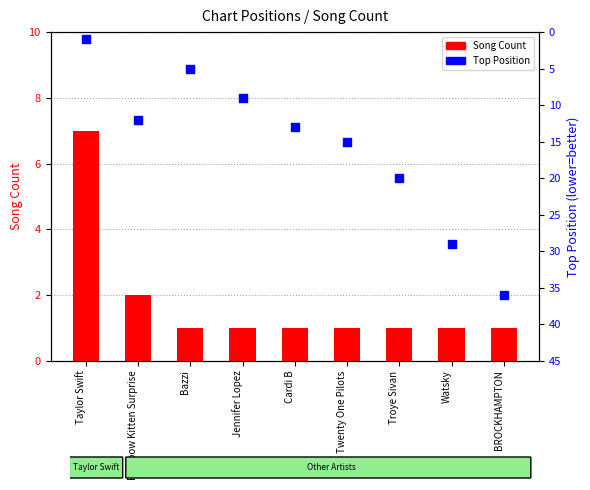

Which series reaches the minimum Y coordinate?

Song Count